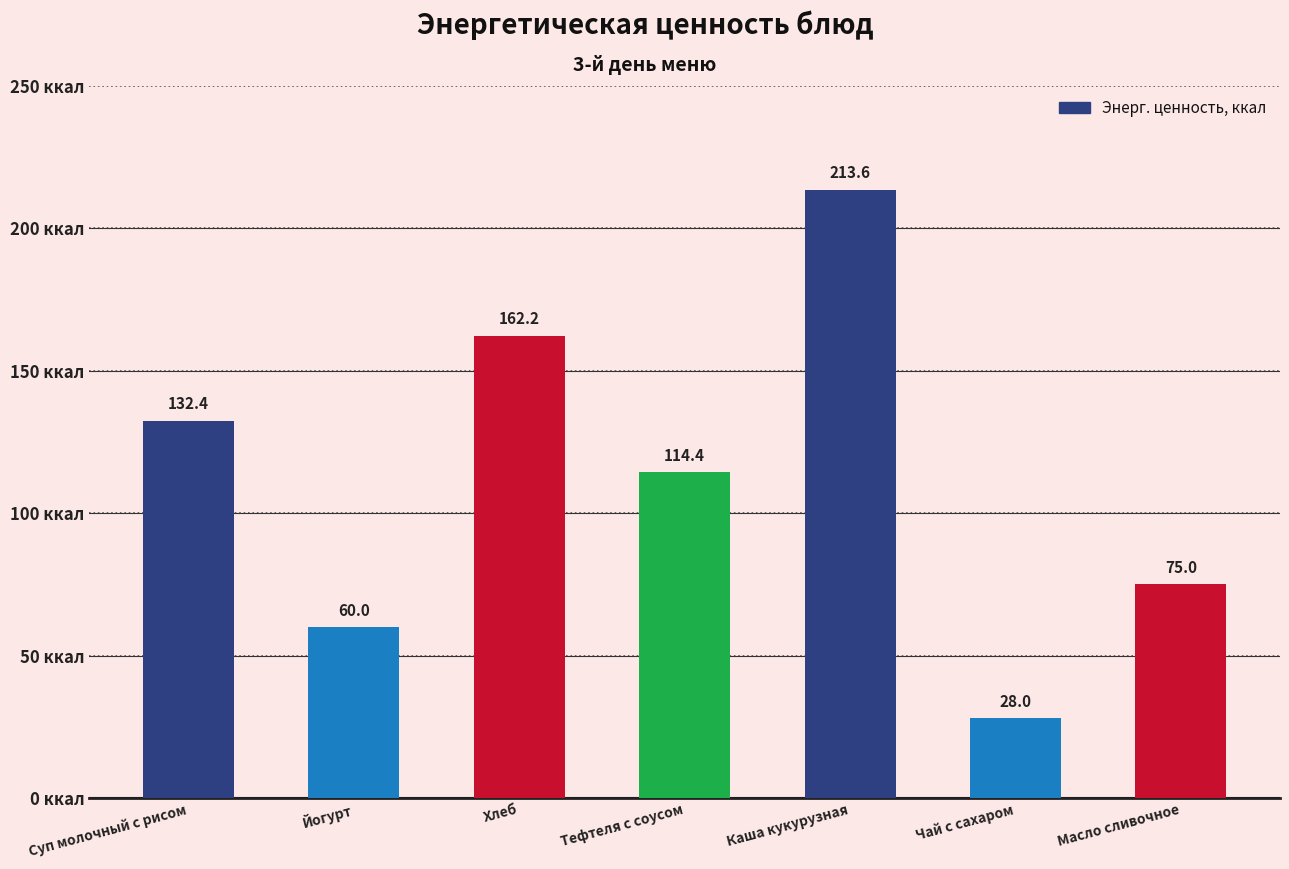

How many data points are less than 114?

3